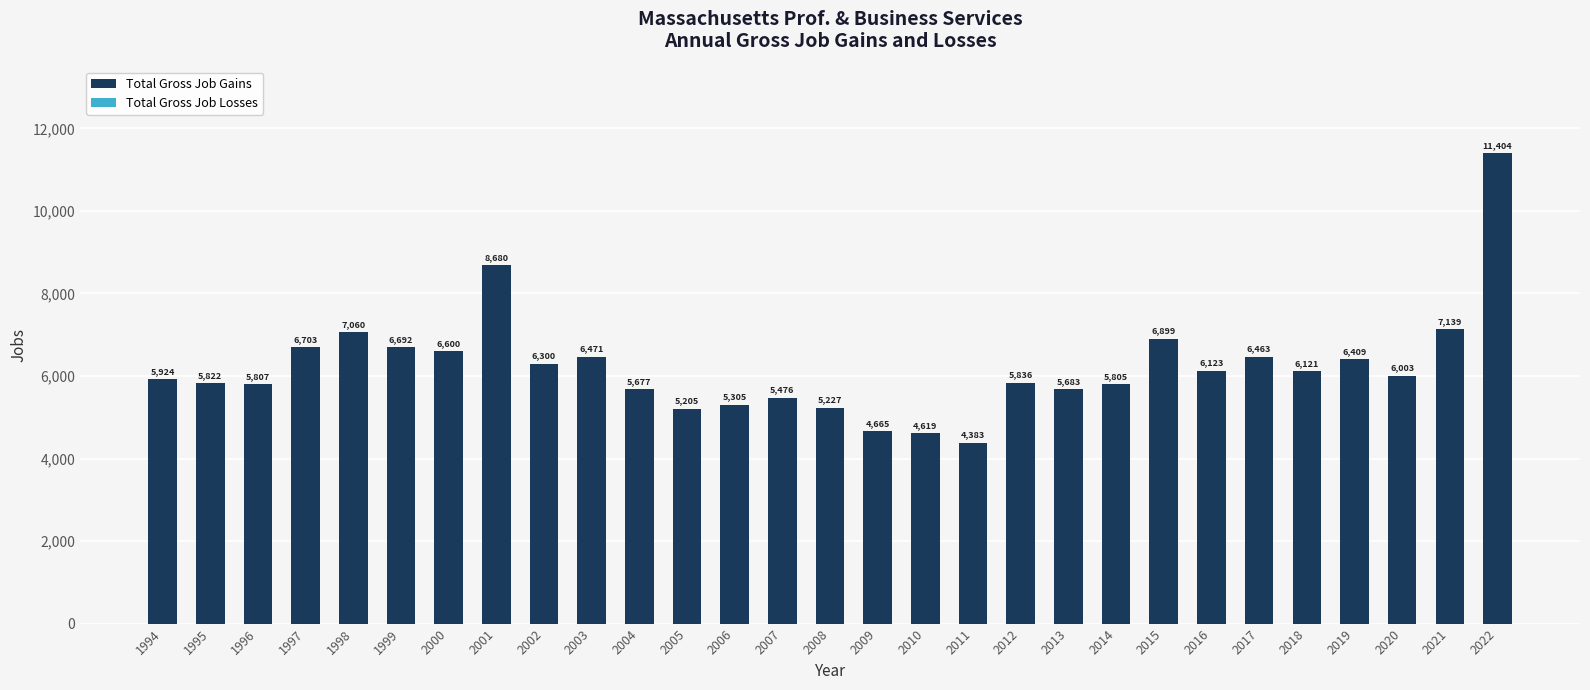

Between 2011 and 2012, which is larger?

2012